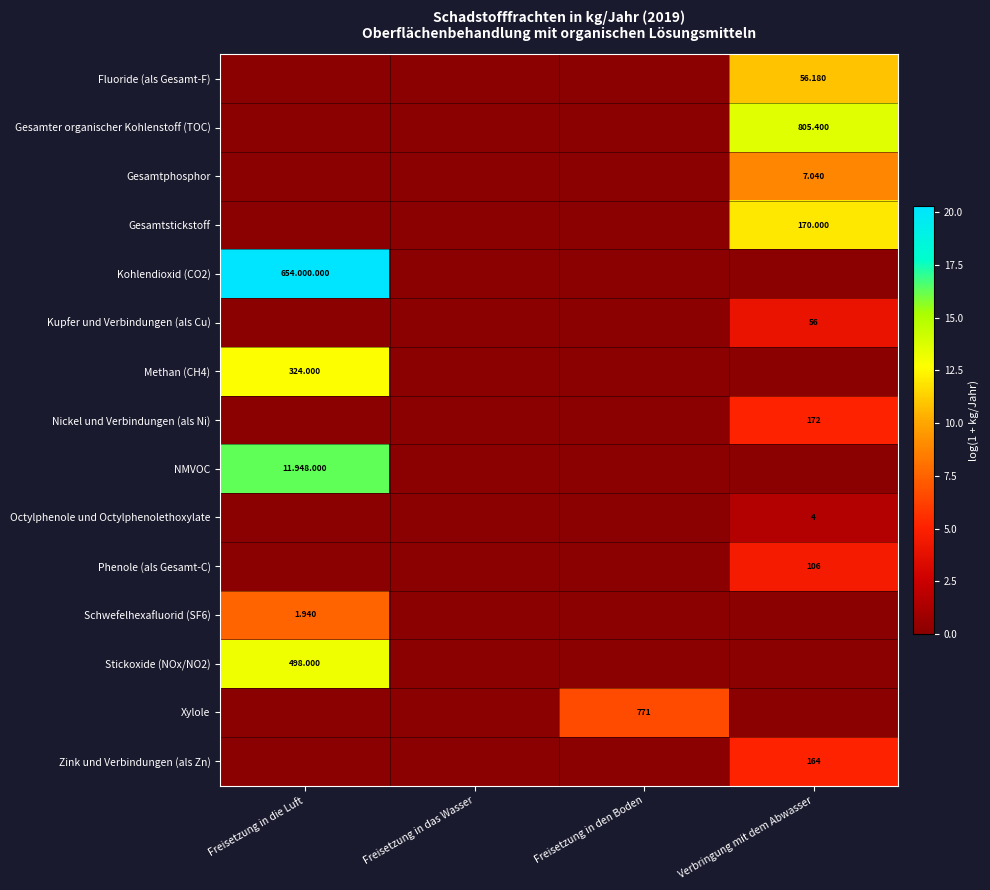

List the labels in order of Gesamter organischer Kohlenstoff (TOC) value, smallest first.

Freisetzung in die Luft, Freisetzung in das Wasser, Freisetzung in den Boden, Verbringung mit dem Abwasser